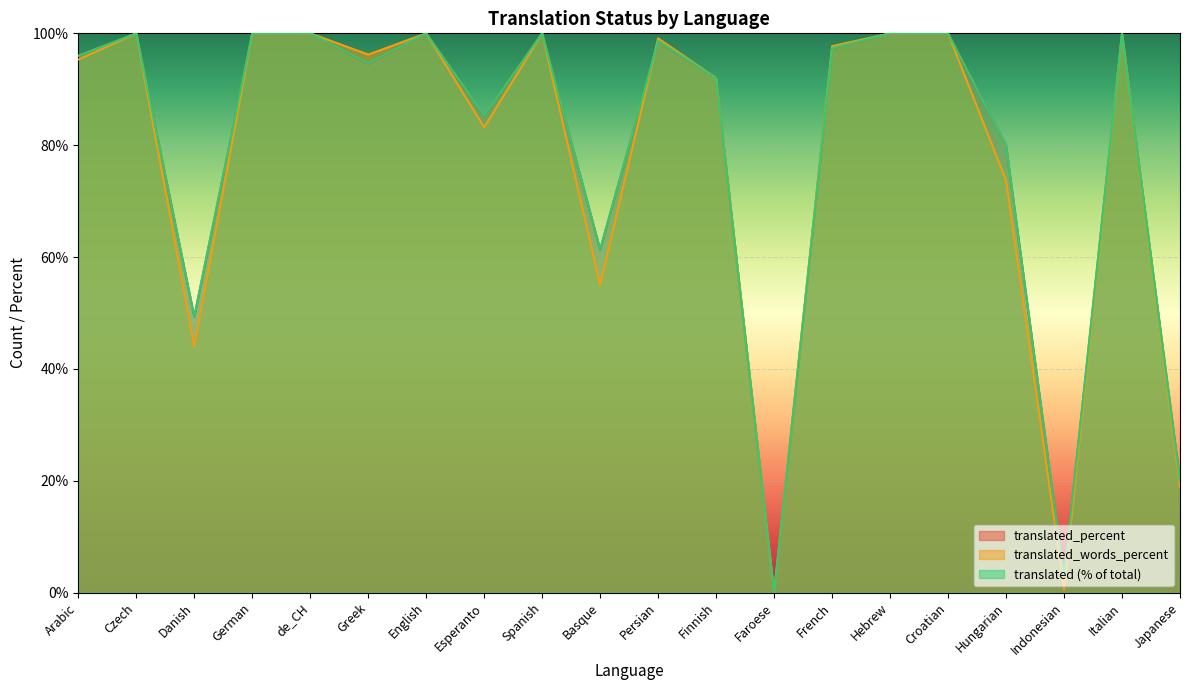

True or false: translated and translated_percent intersect in this chart.

False